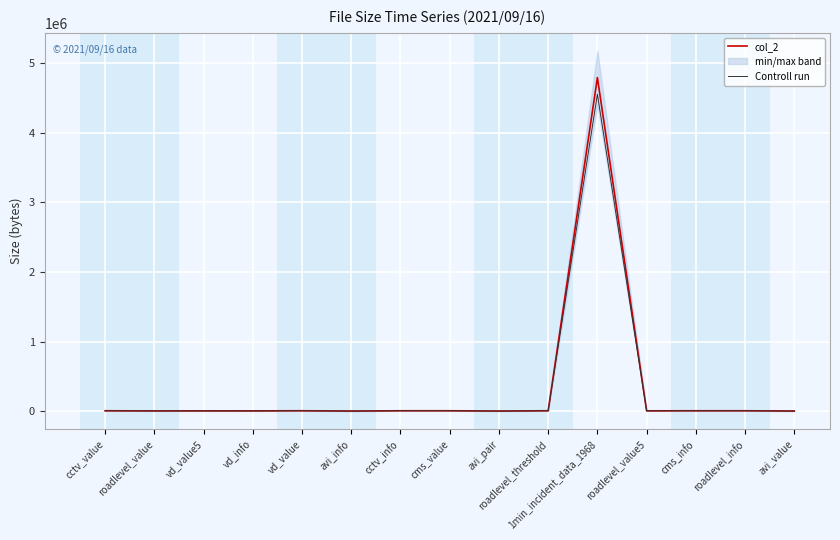

What is the smallest value displayed?

1394.6